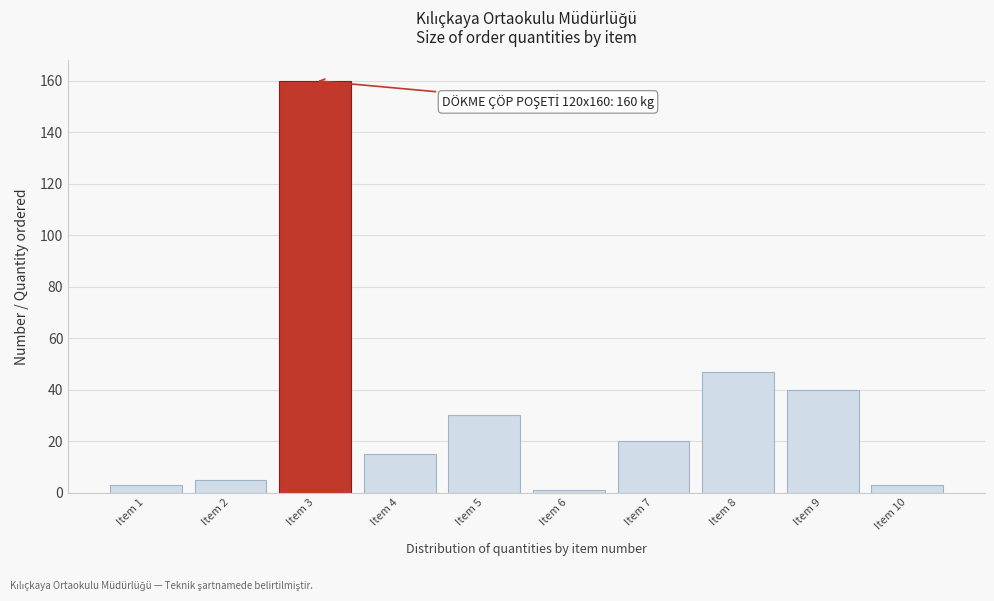

Reading right to left, transcribe all the data shown in this chart.

Item 10=3	Item 9=40	Item 8=47	Item 7=20	Item 6=1	Item 5=30	Item 4=15	Item 3=160	Item 2=5	Item 1=3